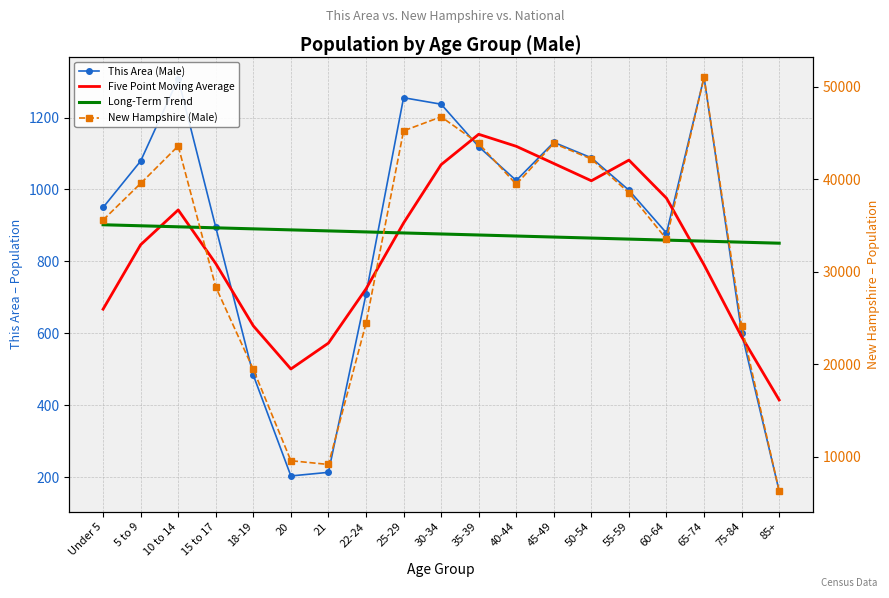

Which category has the highest value in the This Area (Male) series?

65-74